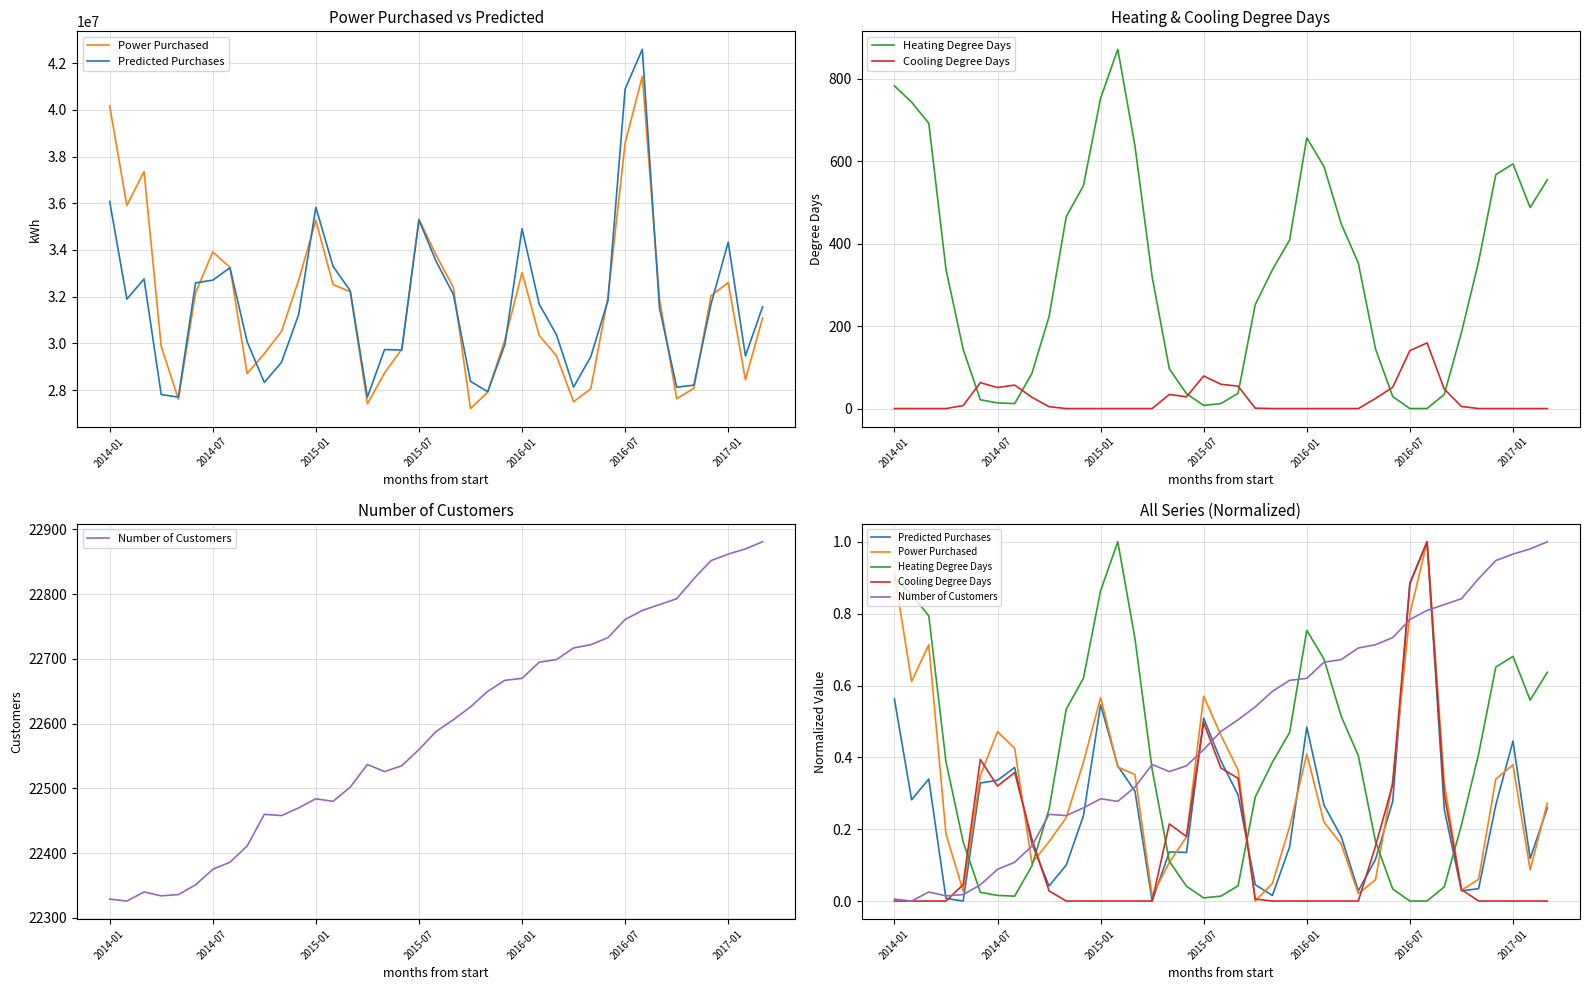

Is it true that Predicted Purchases equals 0.4 at 2017-01?

True